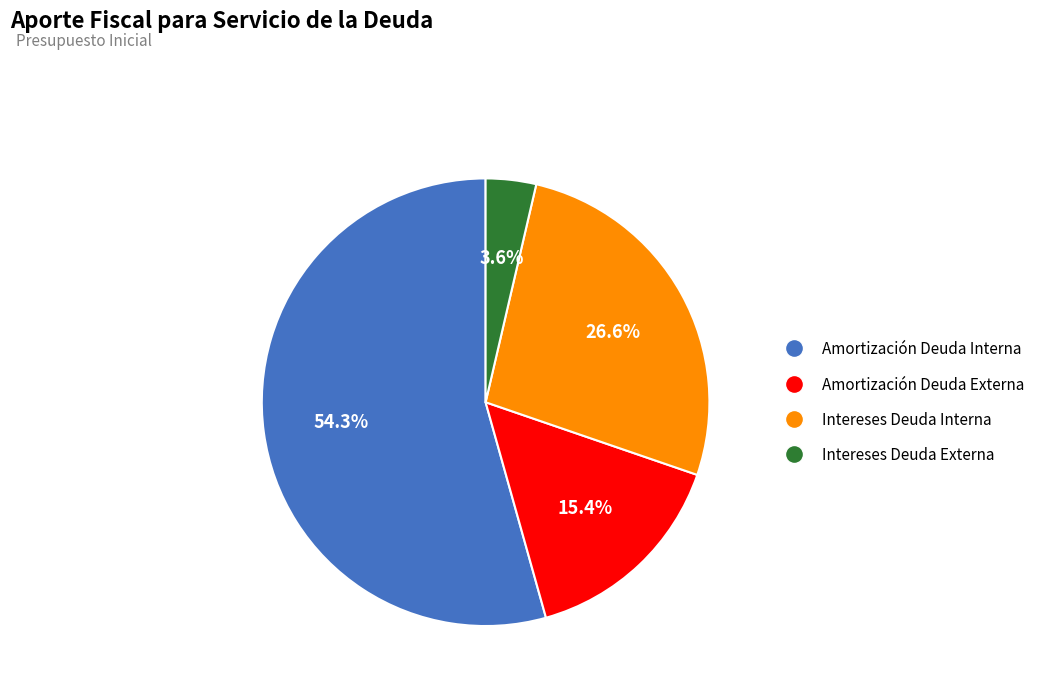

To the nearest percent, what percentage of the pie is Intereses Deuda Externa?

4%